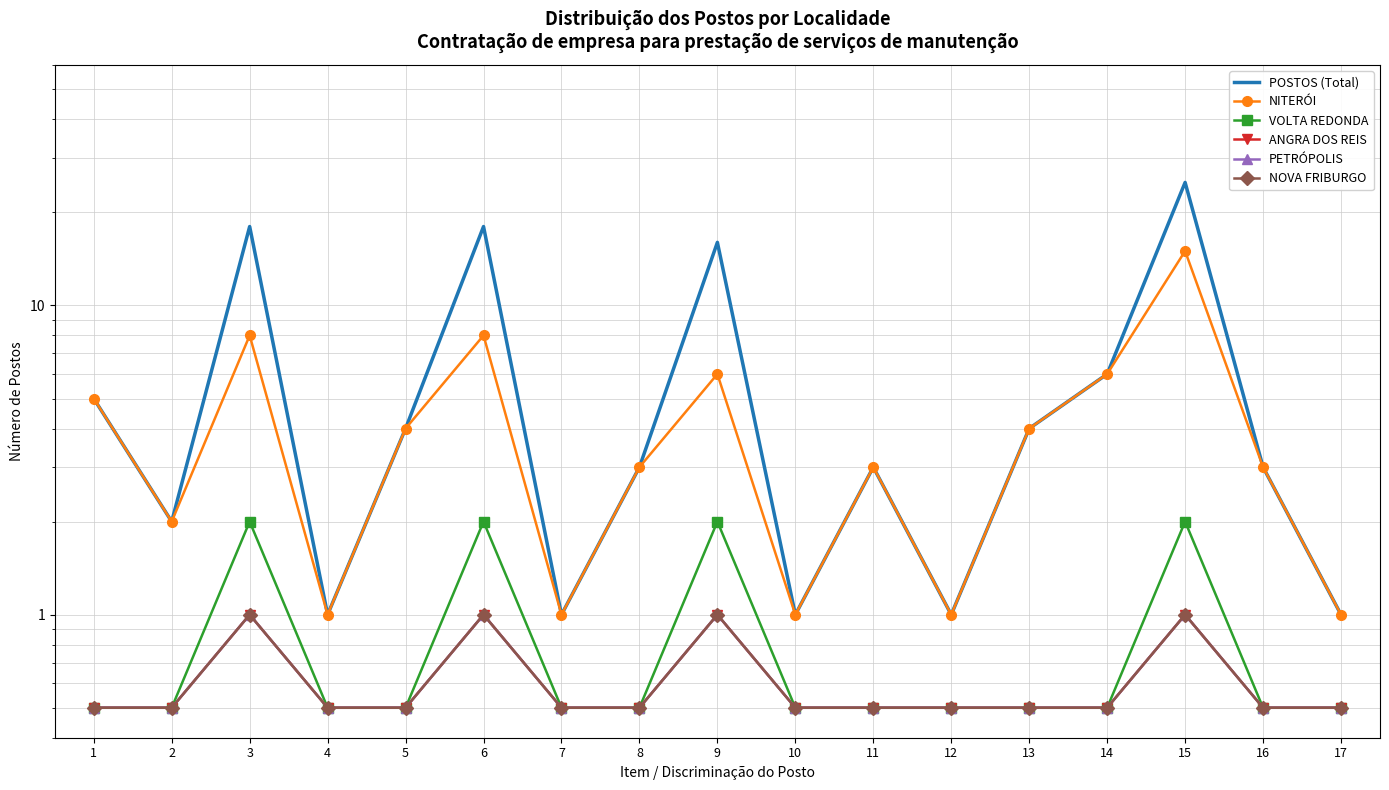

Reading right to left, list all the values displayed in this chart.

POSTOS (Total): 17=1.0	16=3.0	15=25.0	14=6.0	13=4.0	12=1.0	11=3.0	10=1.0	9=16.0	8=3.0	7=1.0	6=18.0	5=4.0	4=1.0	3=18.0	2=2.0	1=5.0
NITERÓI: 17=1.0	16=3.0	15=15.0	14=6.0	13=4.0	12=1.0	11=3.0	10=1.0	9=6.0	8=3.0	7=1.0	6=8.0	5=4.0	4=1.0	3=8.0	2=2.0	1=5.0
VOLTA REDONDA: 17=0.5	16=0.5	15=2.0	14=0.5	13=0.5	12=0.5	11=0.5	10=0.5	9=2.0	8=0.5	7=0.5	6=2.0	5=0.5	4=0.5	3=2.0	2=0.5	1=0.5
ANGRA DOS REIS: 17=0.5	16=0.5	15=1.0	14=0.5	13=0.5	12=0.5	11=0.5	10=0.5	9=1.0	8=0.5	7=0.5	6=1.0	5=0.5	4=0.5	3=1.0	2=0.5	1=0.5
PETRÓPOLIS: 17=0.5	16=0.5	15=1.0	14=0.5	13=0.5	12=0.5	11=0.5	10=0.5	9=1.0	8=0.5	7=0.5	6=1.0	5=0.5	4=0.5	3=1.0	2=0.5	1=0.5
NOVA FRIBURGO: 17=0.5	16=0.5	15=1.0	14=0.5	13=0.5	12=0.5	11=0.5	10=0.5	9=1.0	8=0.5	7=0.5	6=1.0	5=0.5	4=0.5	3=1.0	2=0.5	1=0.5